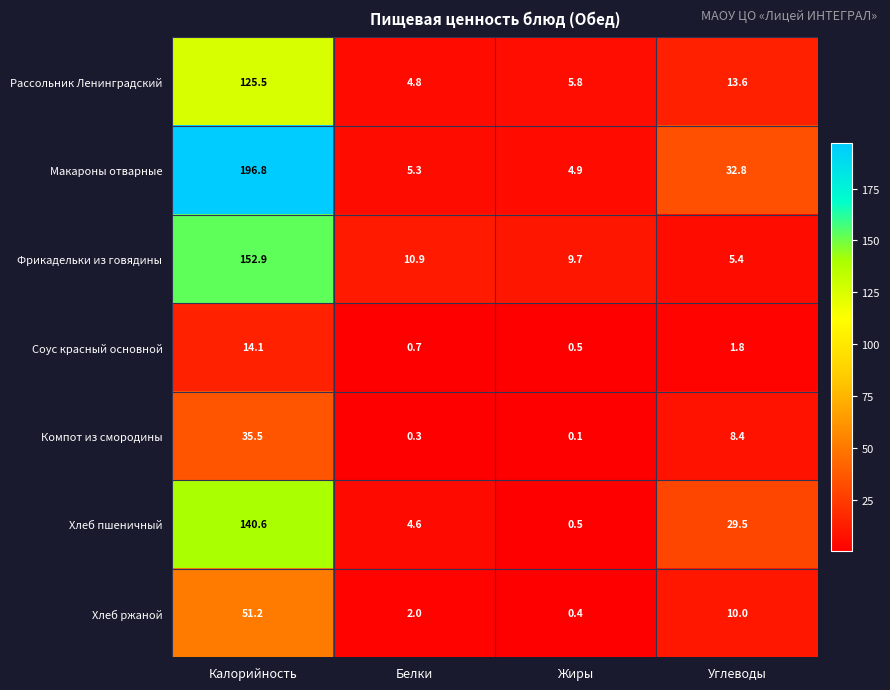

At how many categories does at least one series exceed 40?

1